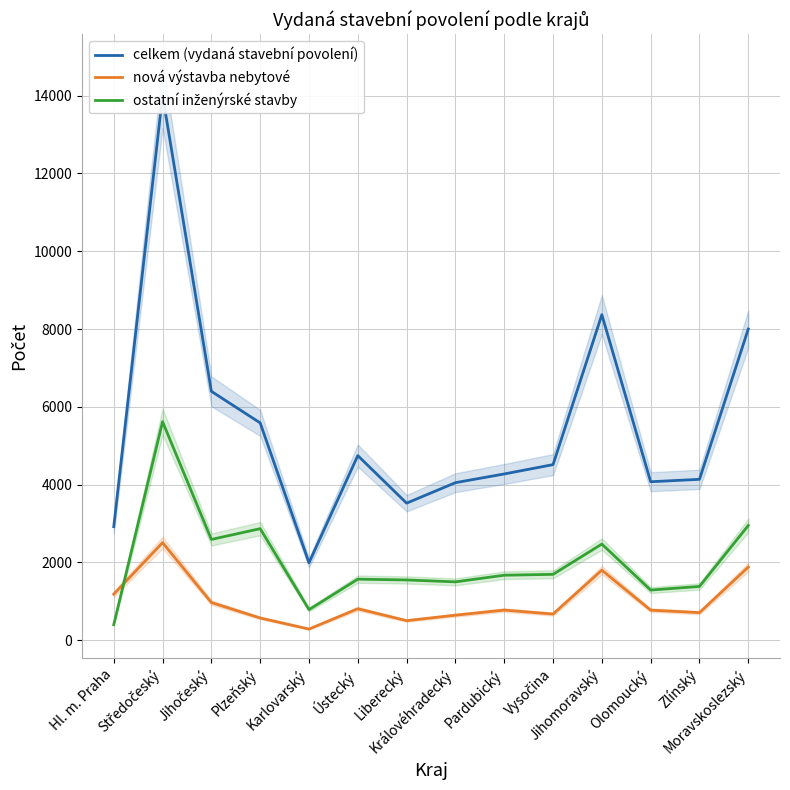

Which label corresponds to the largest value in the chart?

Středočeský